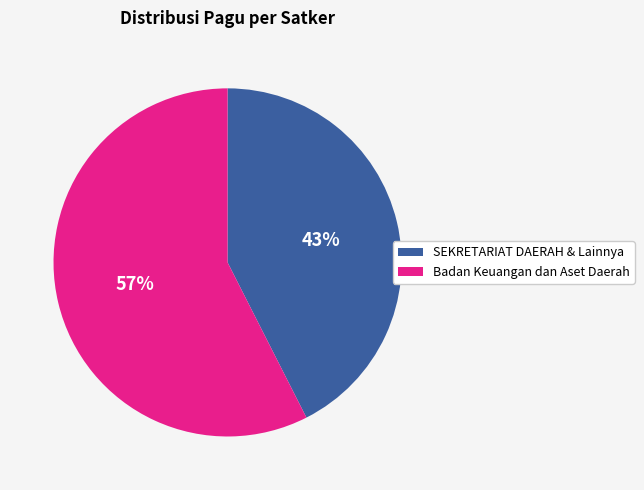

Does any single category account for the majority?

Yes